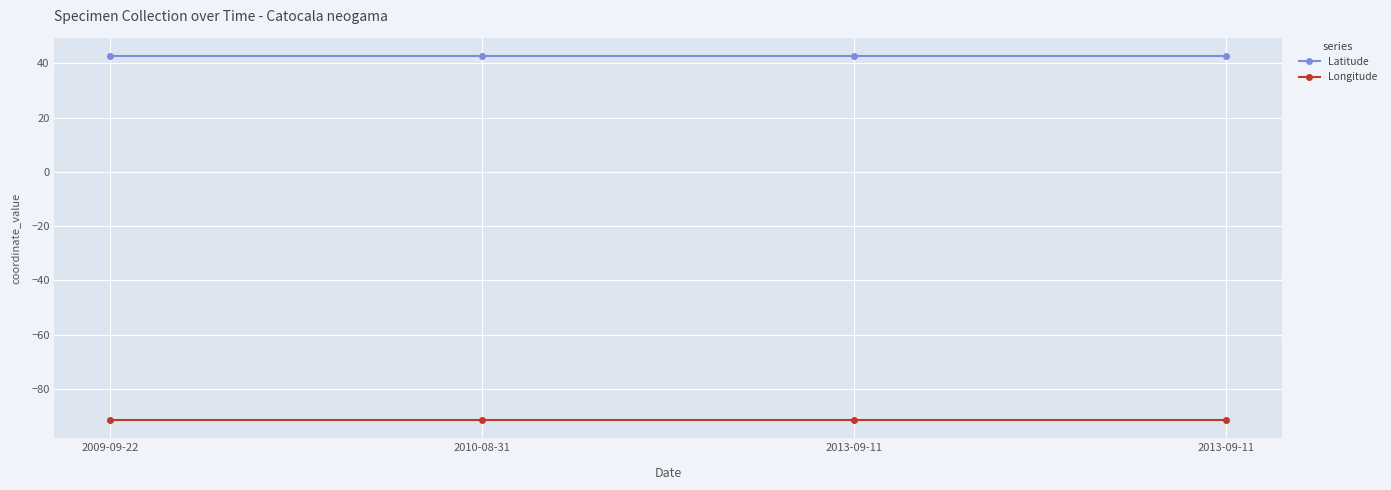

How many lines are shown in the chart?

2